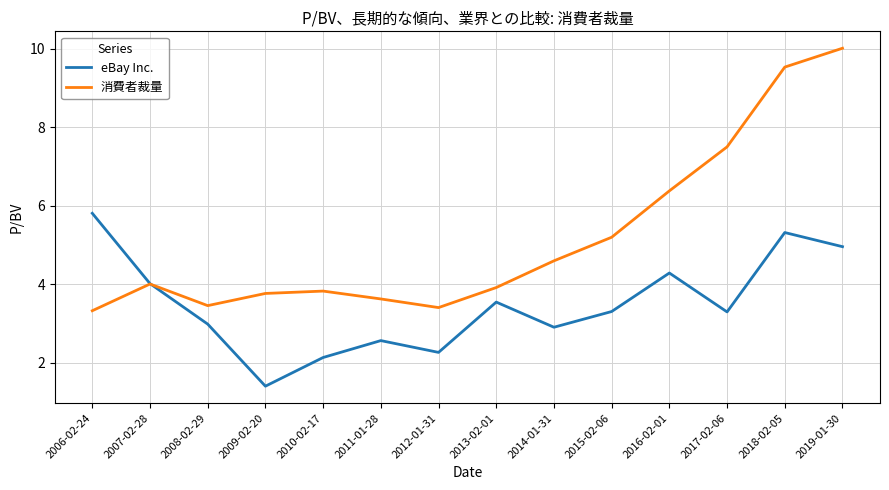

What is the difference between the highest and lowest values at 2013-02-01?

0.4